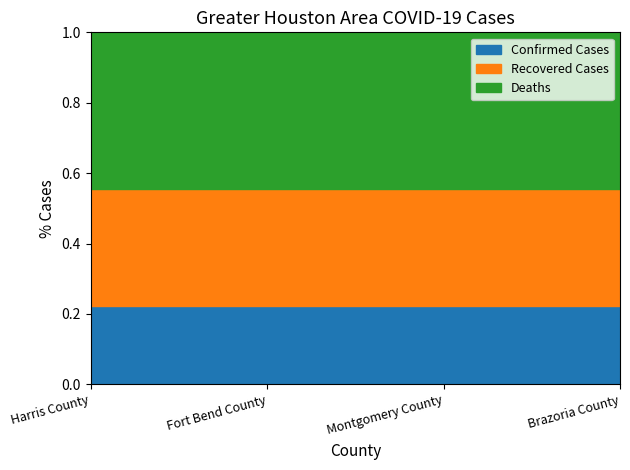

At which category is the sum across all series the highest?

Harris County